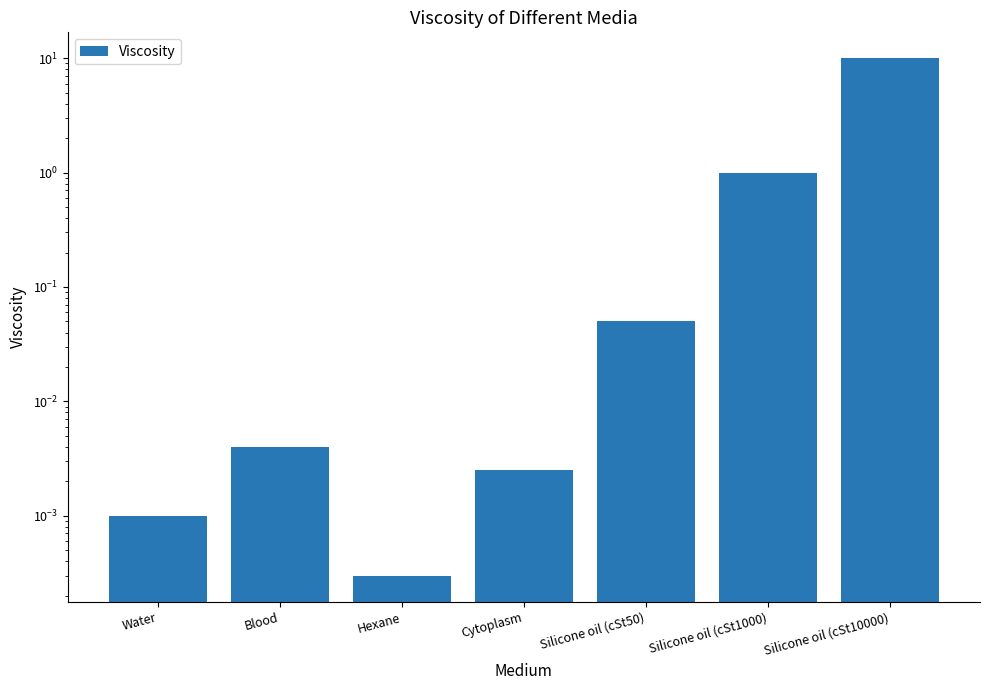

What value does the data have at Silicone oil (cSt1000)?

1.0